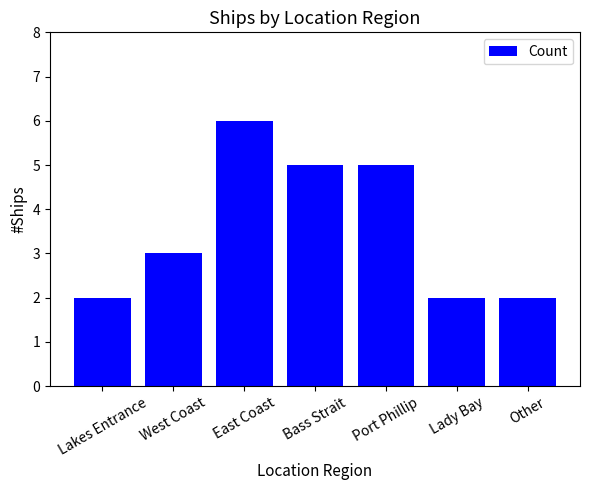

How many series are shown in this chart?

1